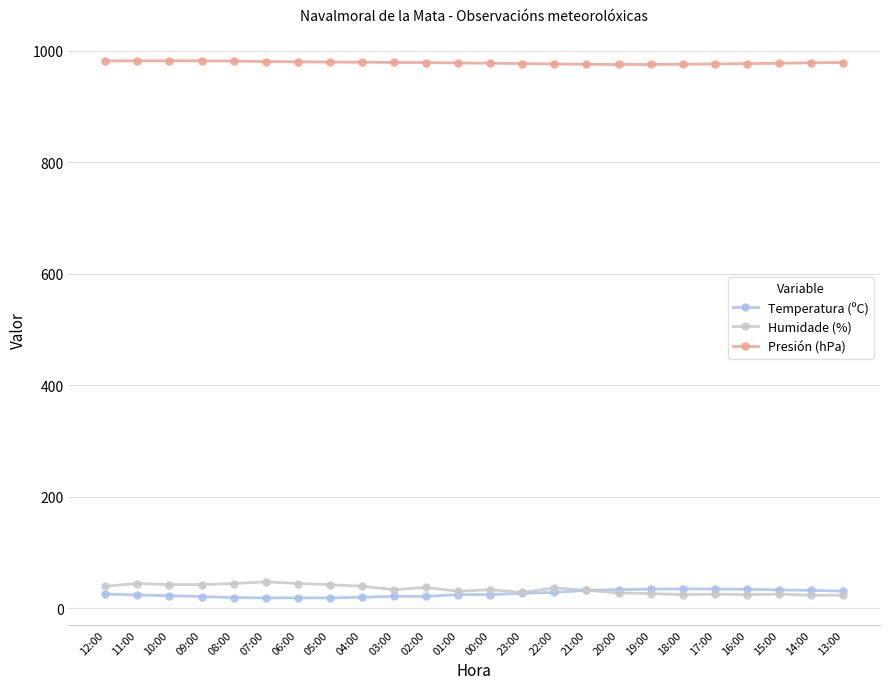

What is the highest value of the Presión (hPa) series?

982.2